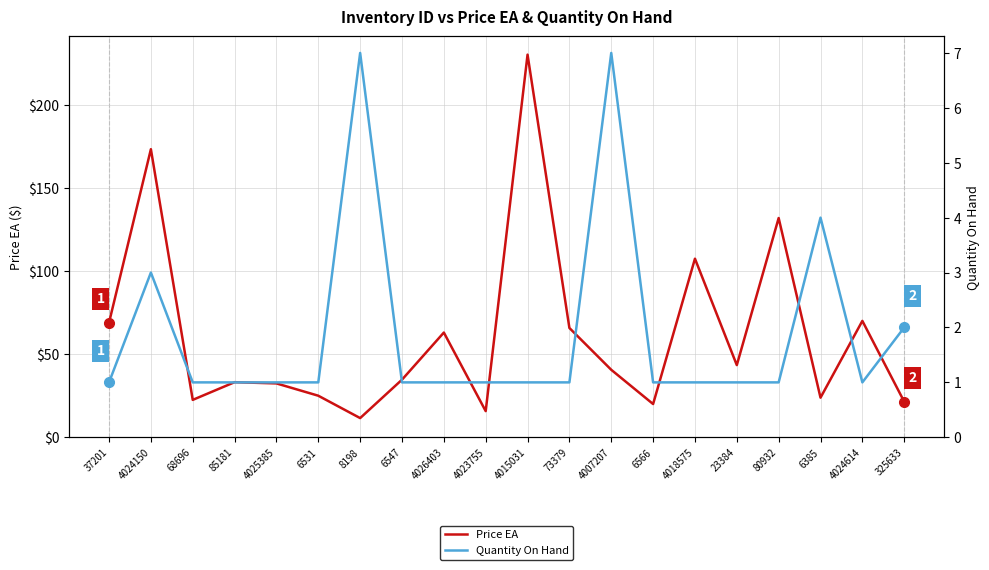

Does the chart have visible grid lines?

Yes